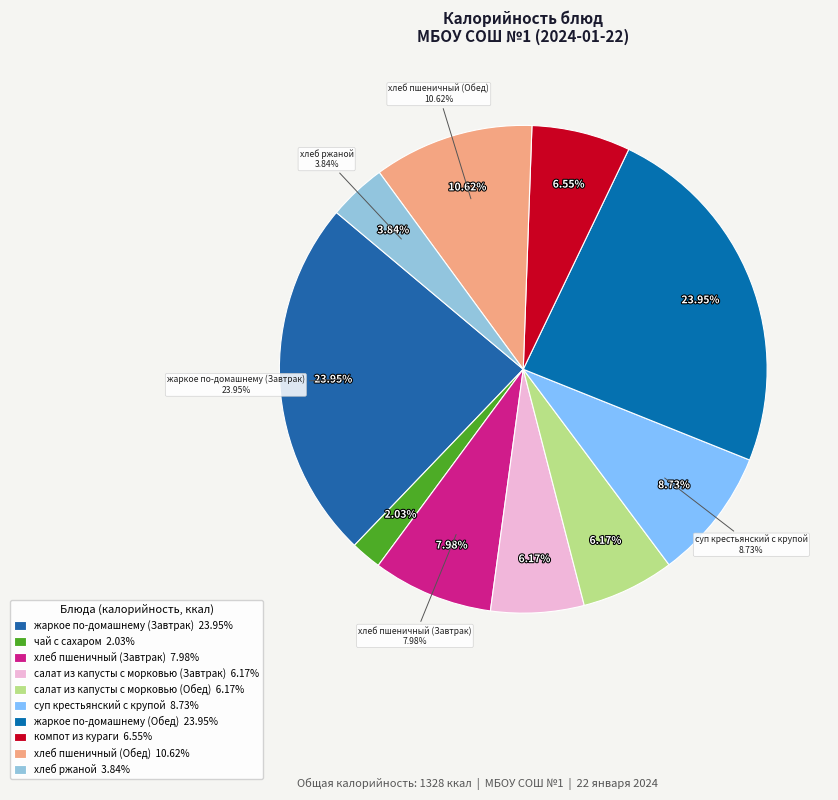

Is it true that хлеб ржаной is 1% of the pie?

False